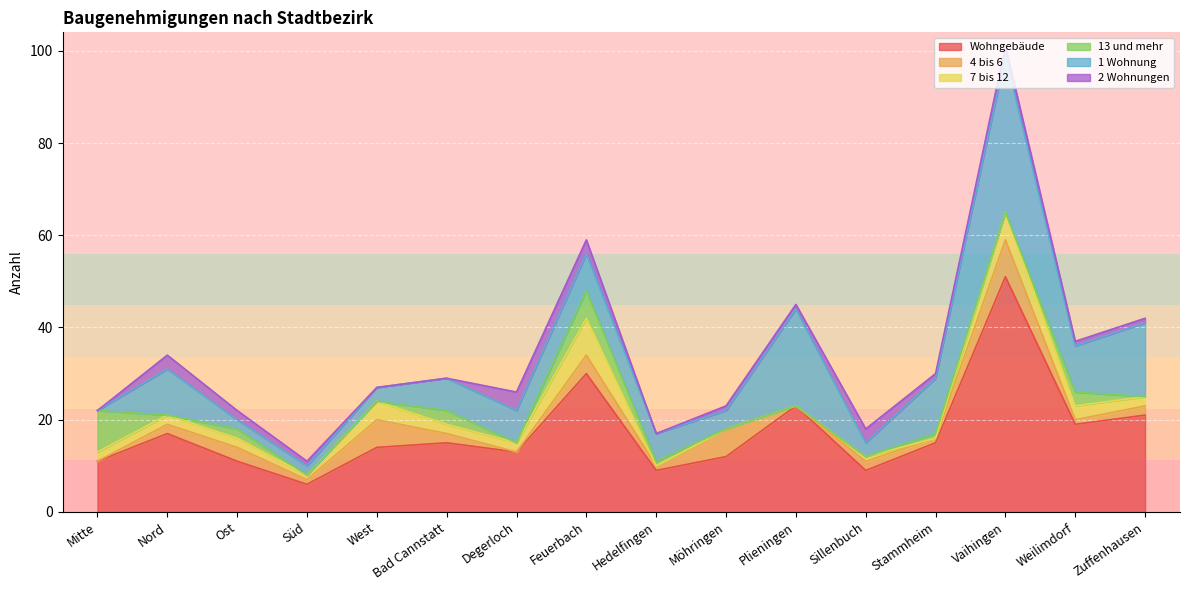

Which series ends up on top after the final intersection of 7 bis 12 and 4 bis 6?

7 bis 12